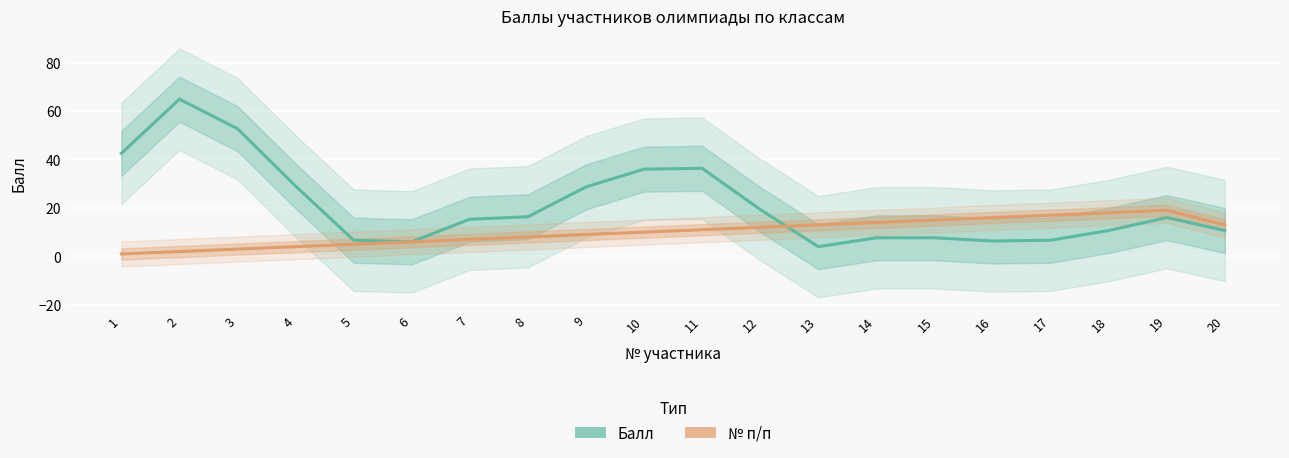

Reading left to right, extract all data points from this chart.

Балл: 1=42.5	2=64.9	3=52.7	4=29.0	5=6.7	6=6.0	7=15.3	8=16.3	9=28.7	10=36.0	11=36.3	12=19.3	13=4.0	14=7.7	15=7.7	16=6.3	17=6.7	18=10.7	19=16.0	20=10.7
№ п/п: 1=1.0	2=2.0	3=3.0	4=4.0	5=5.0	6=6.0	7=7.0	8=8.0	9=9.0	10=10.0	11=11.0	12=12.0	13=13.0	14=14.0	15=15.0	16=16.0	17=17.0	18=18.0	19=19.0	20=13.0